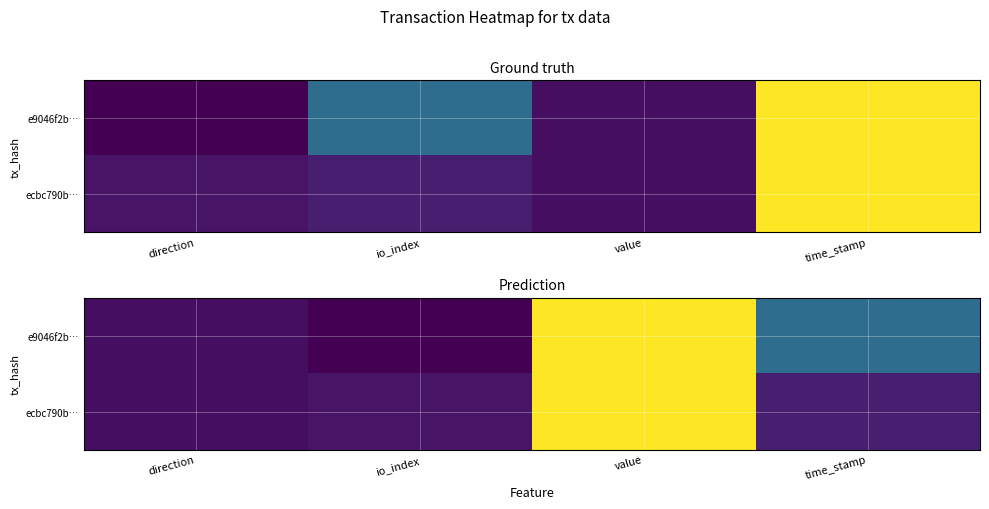

What is the total value across all series at time_stamp?

9.4